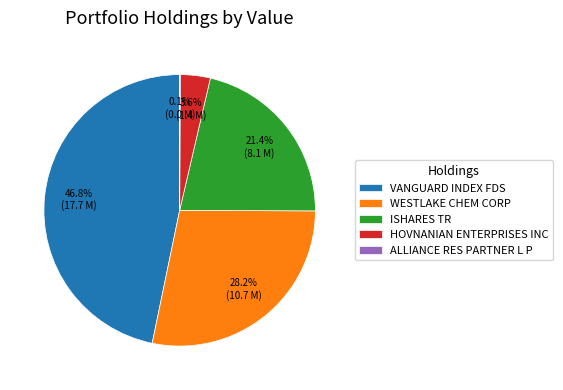

Which slice is the largest?

VANGUARD INDEX FDS